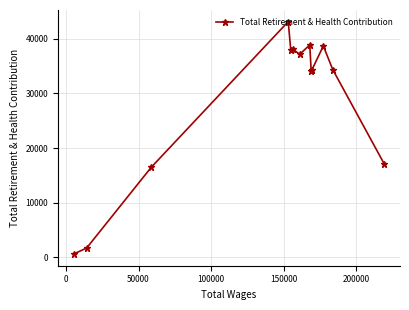

What is the maximum value shown in the chart?

43149